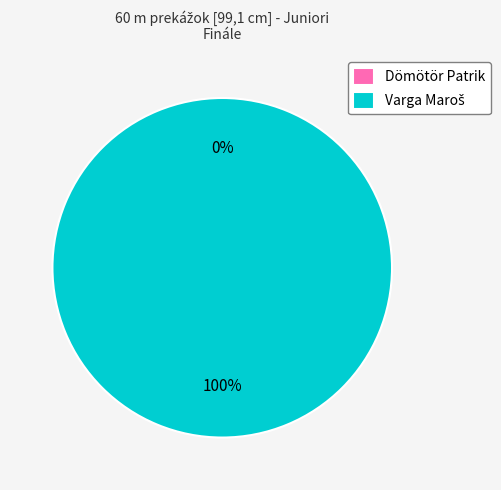

Is it true that Dömötör Patrik is 9% of the pie?

False